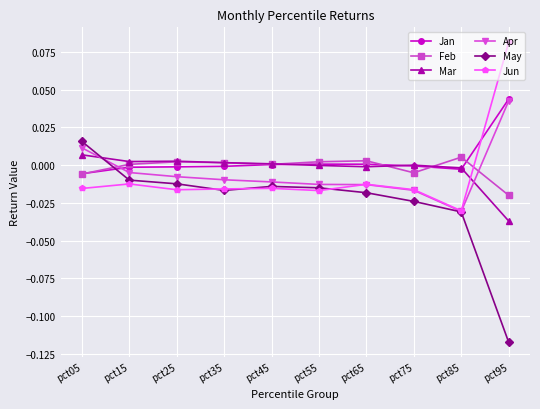

The Jun series shows 0.0 at pct95. True or false?

False